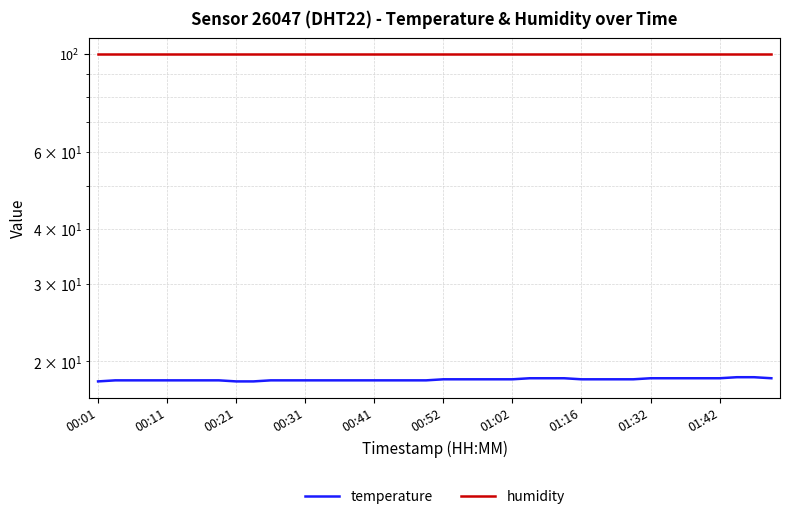

Reading left to right, transcribe all the data shown in this chart.

temperature: 18.0	18.1	18.1	18.1	18.1	18.1	18.1	18.1	18.0	18.0	18.1	18.1	18.1	18.1	18.1	18.1	18.1	18.1	18.1	18.1	18.2	18.2	18.2	18.2	18.2	18.3	18.3	18.3	18.2	18.2	18.2	18.2	18.3	18.3	18.3	18.3	18.3	18.4	18.4	18.3
humidity: 99.9	99.9	99.9	99.9	99.9	99.9	99.9	99.9	99.9	99.9	99.9	99.9	99.9	99.9	99.9	99.9	99.9	99.9	99.9	99.9	99.9	99.9	99.9	99.9	99.9	99.9	99.9	99.9	99.9	99.9	99.9	99.9	99.9	99.9	99.9	99.9	99.9	99.9	99.9	99.9